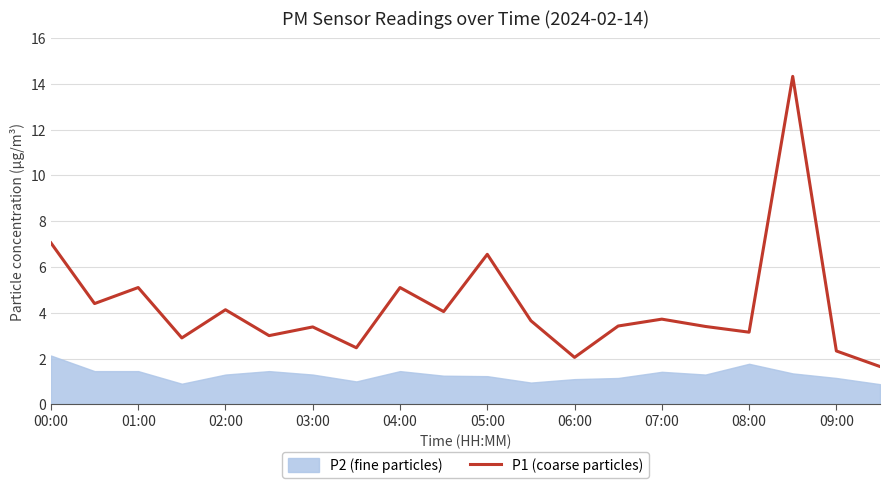

True or false: P1 (coarse particles) has a value of 5.1 at 04:00.

True